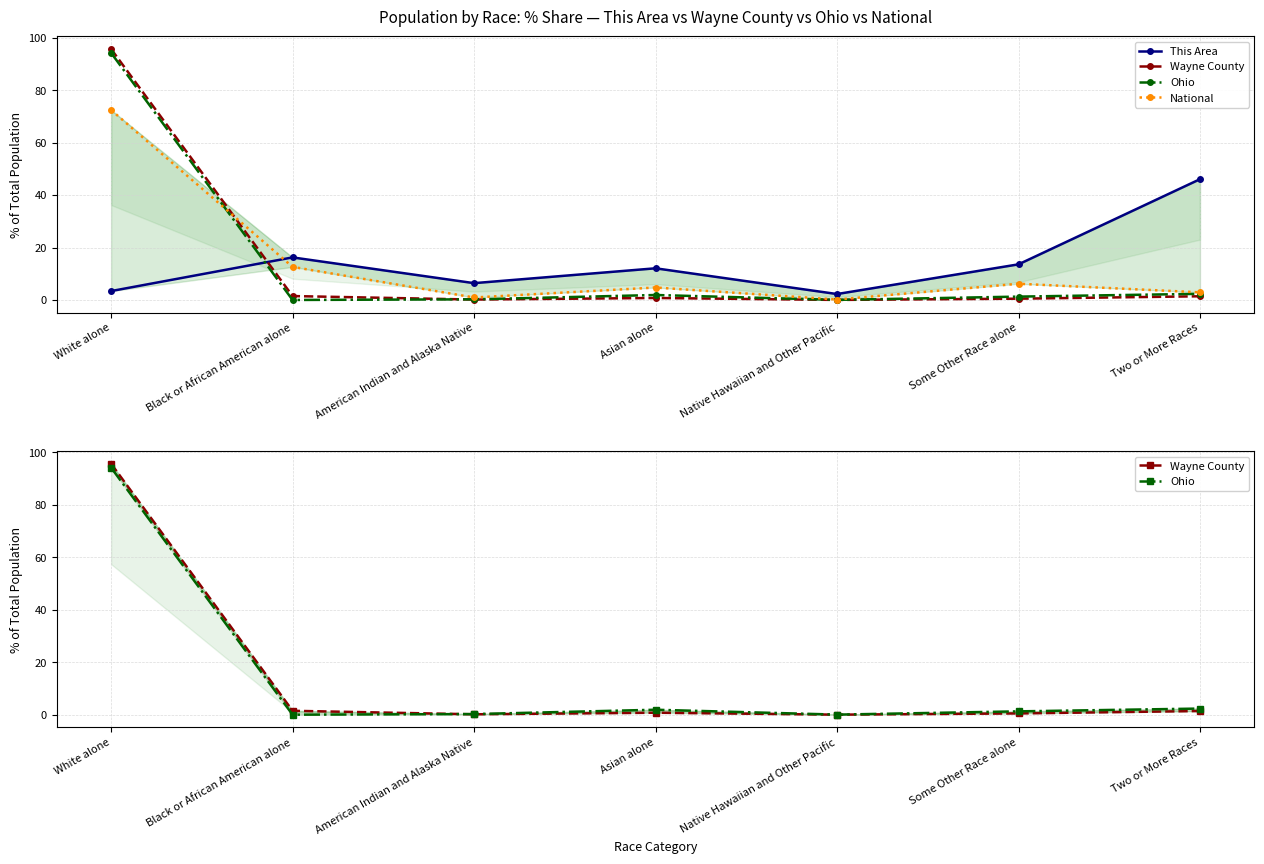

Between Black or African American alone and Asian alone, which is larger?

Black or African American alone